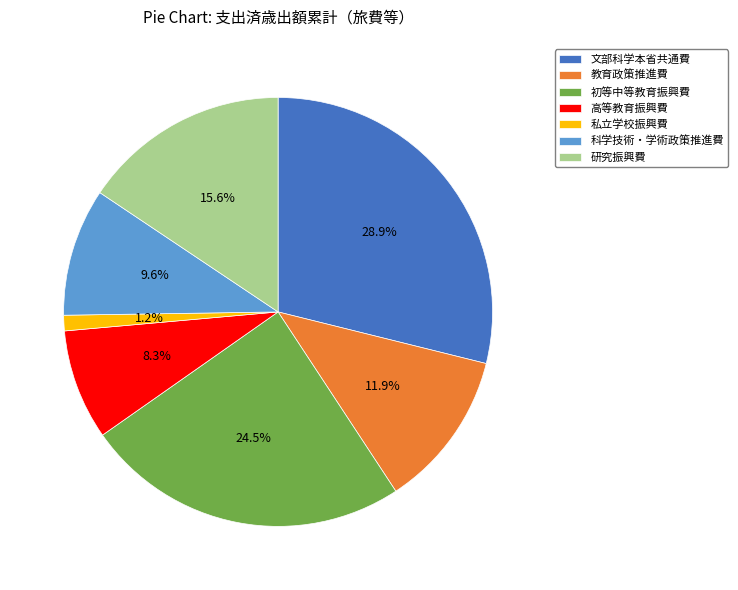

How many segments does this pie chart have?

7